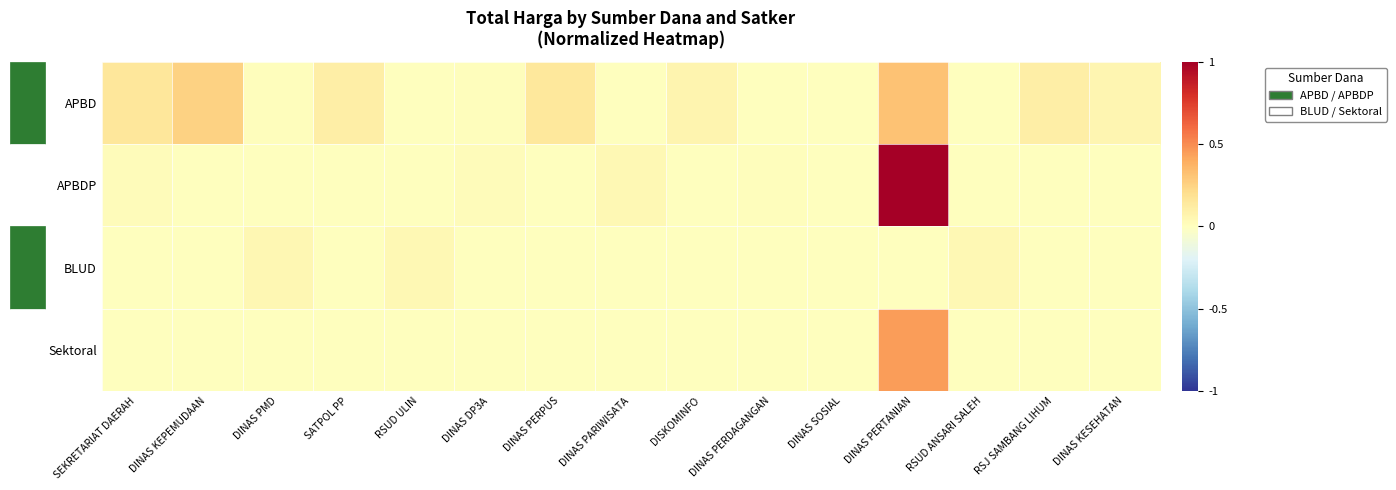

Which label corresponds to the largest value in the chart?

DINAS PERTANIAN